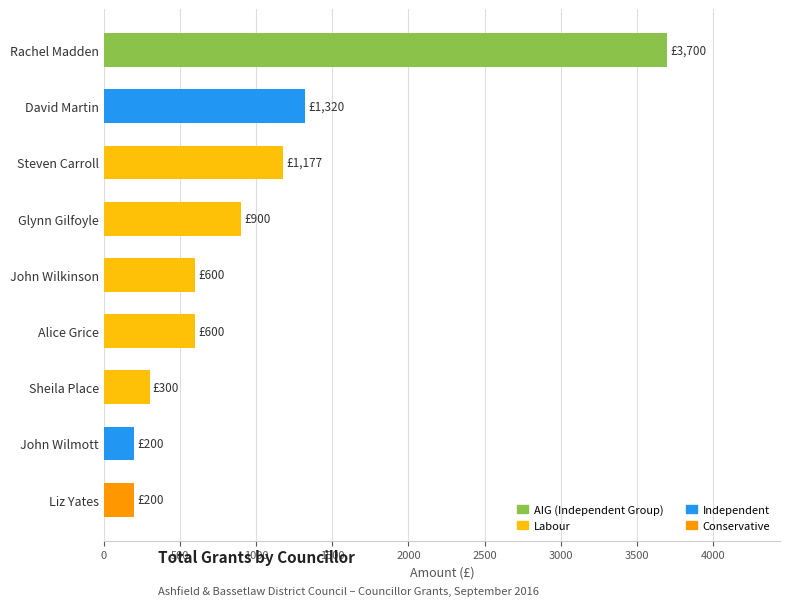

What is the sum of the values at John Wilmott and Sheila Place?

500